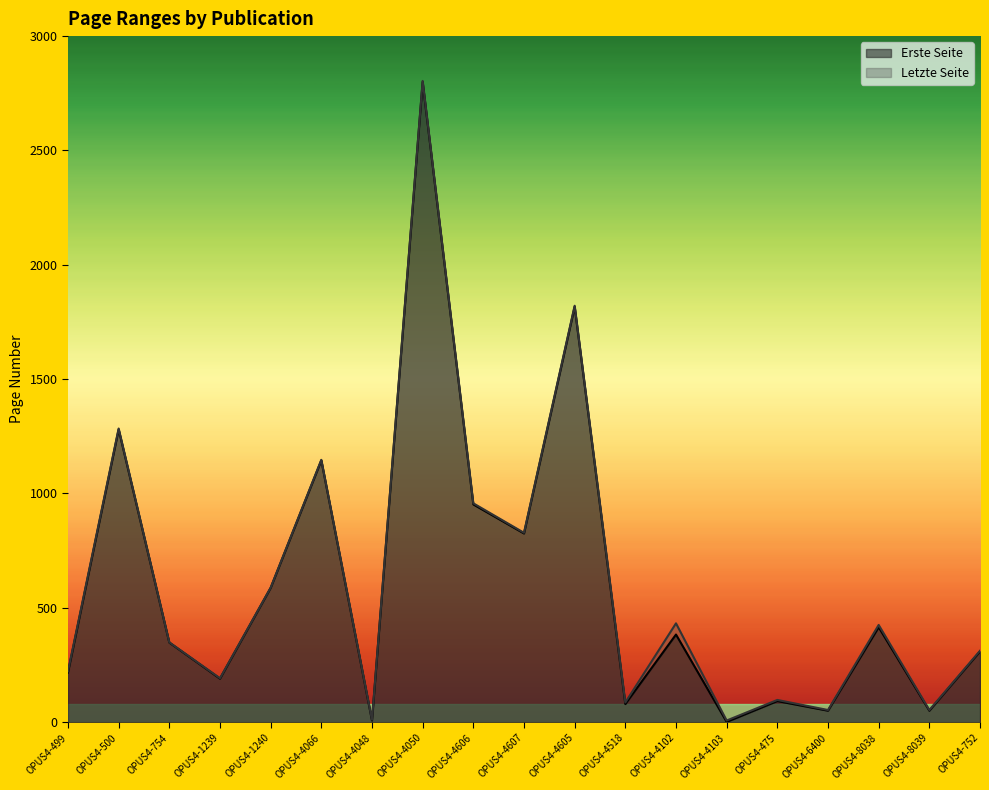

Which series has the largest total across all categories?

Letzte Seite